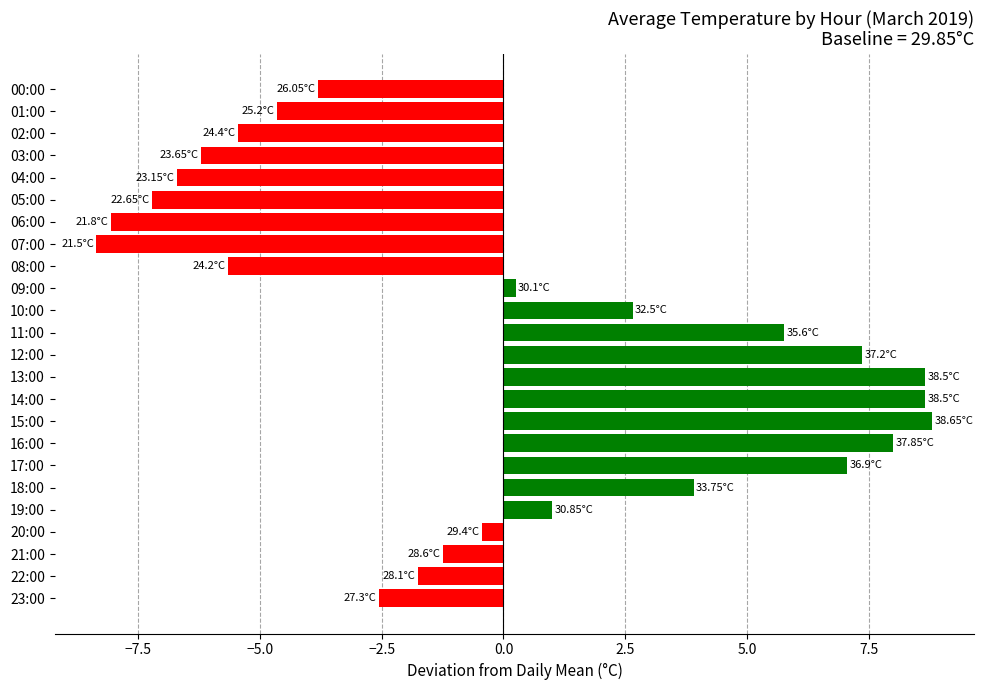

What is the change in value from 01:00 to 11:00?

+10.4